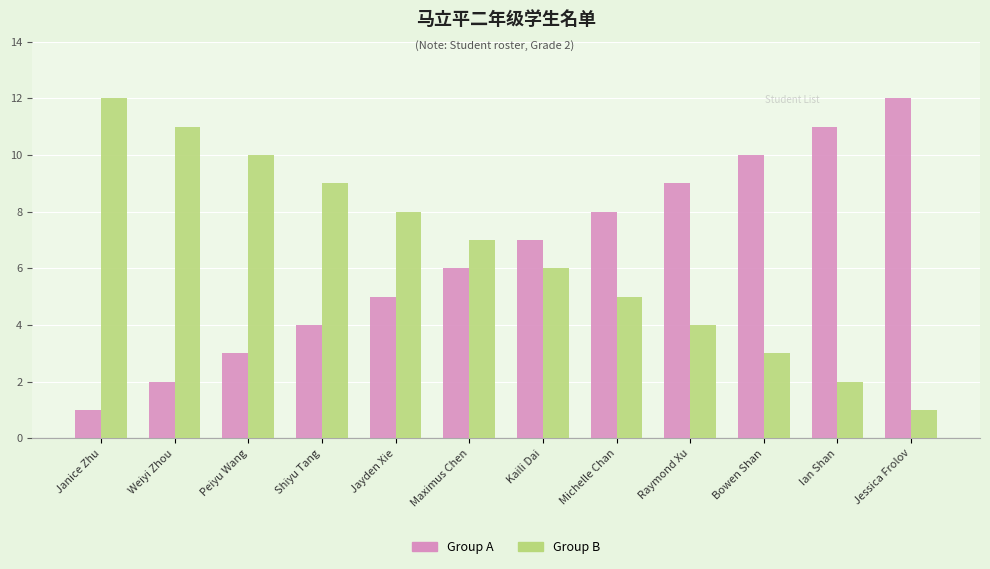

How many categories are shown in the chart?

12